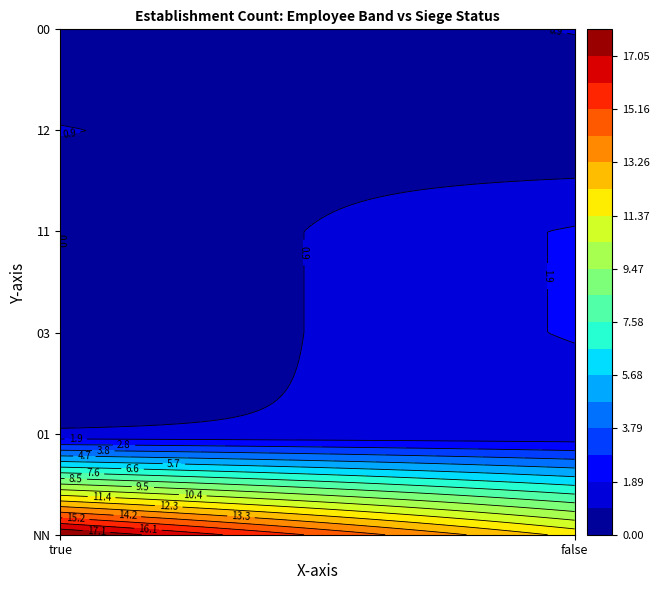

Where does the data first go above 1?

NN_true